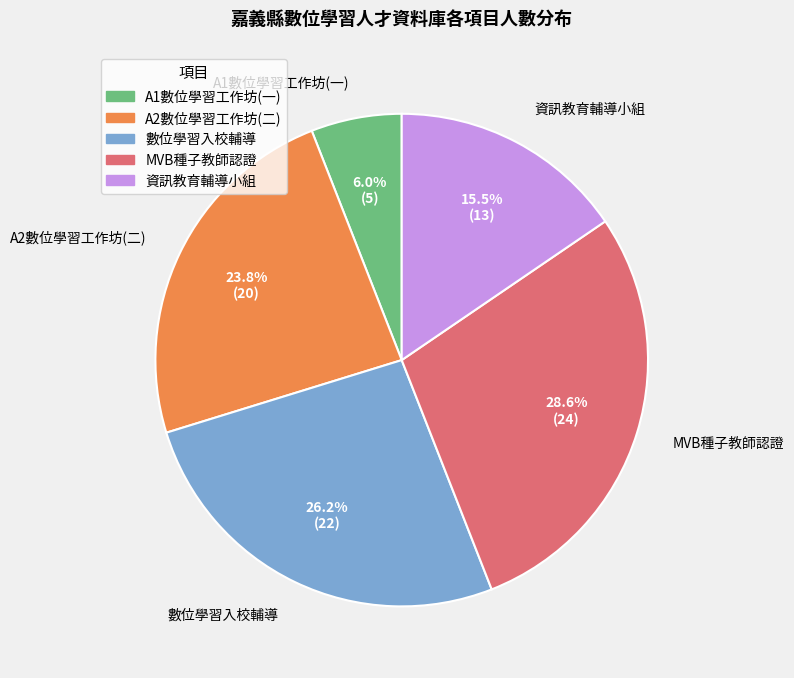

Count the number of slices in the pie.

5